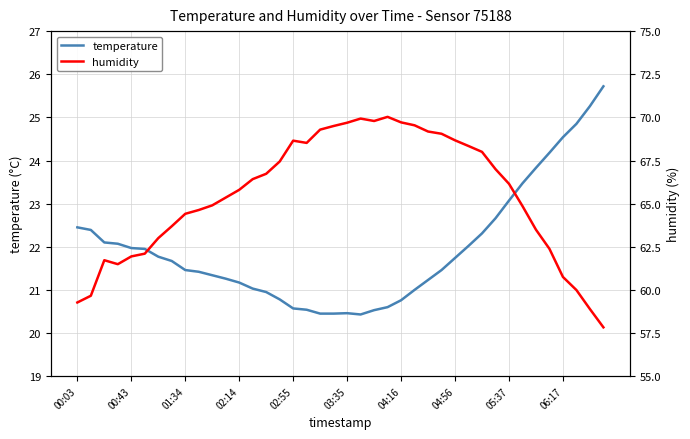

How many lines are shown in the chart?

2